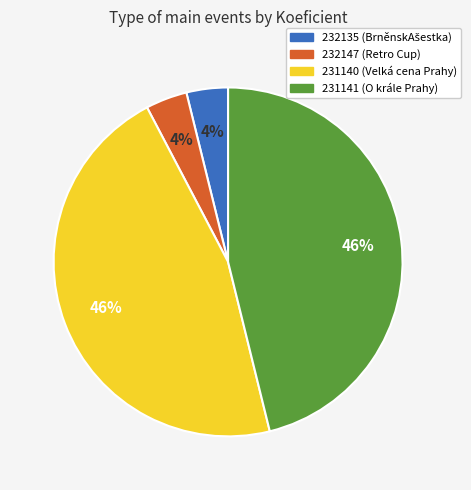

Is there any slice that represents more than half of the pie?

No